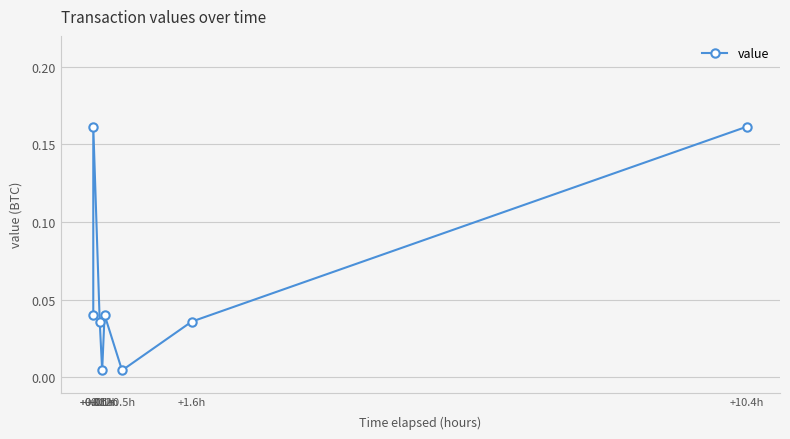

Reading left to right, extract all data points from this chart.

+0.0h=0.0	+0.0h=0.2	+0.1h=0.0	+0.1h=0.0	+0.2h=0.0	+0.5h=0.0	+1.6h=0.0	+10.4h=0.2